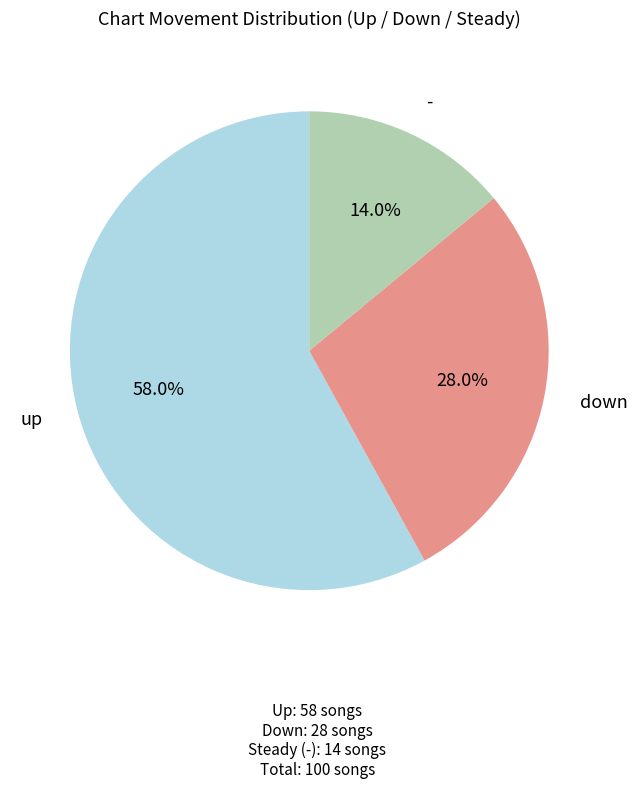

Does any single category account for the majority?

Yes